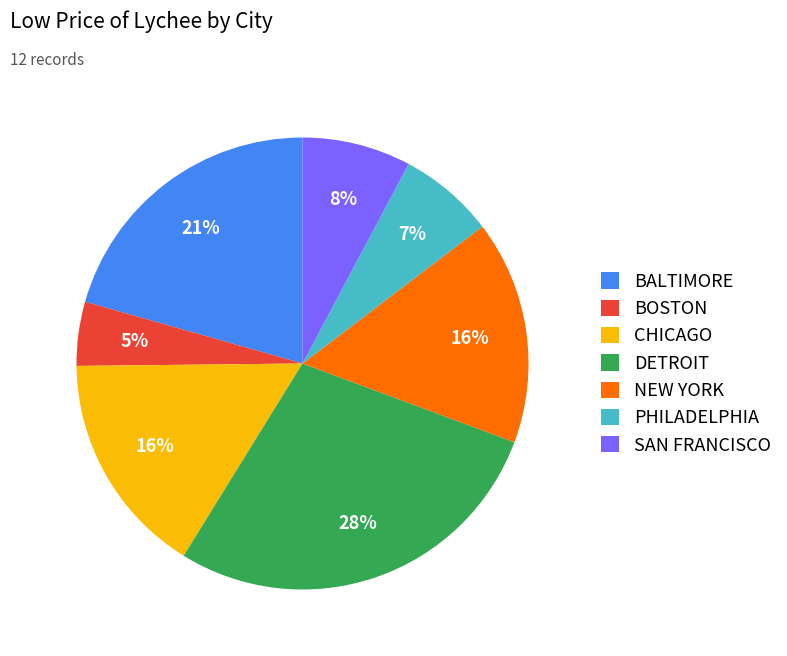

To the nearest percent, what is the difference between the CHICAGO and BOSTON slice percentages?

11%